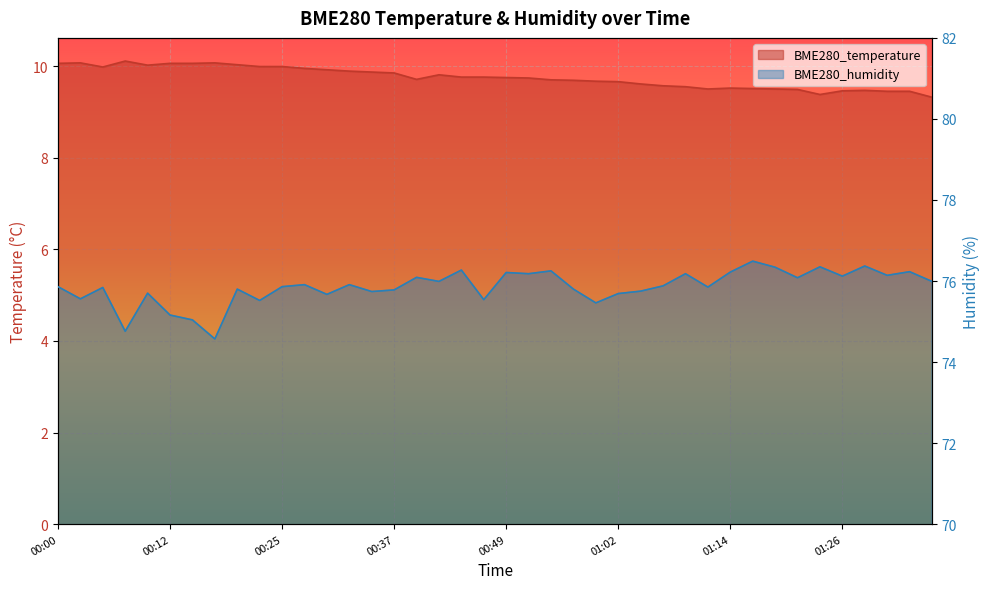

True or false: BME280_temperature and BME280_humidity cross at least once.

False